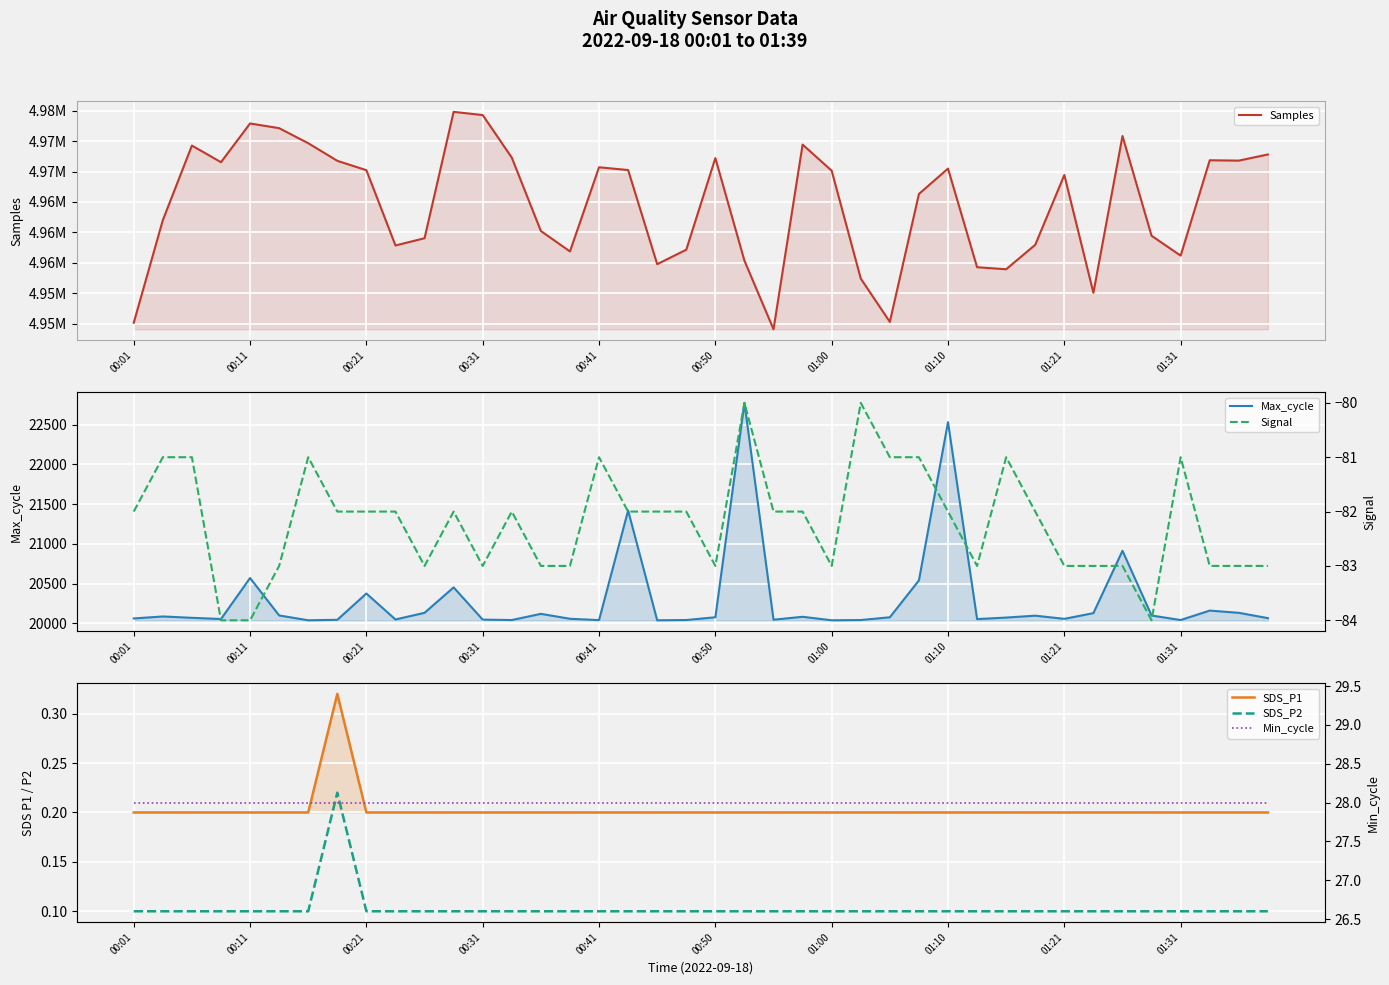

What is the difference between the second highest and minimum values in the Max_cycle series?

2494.0